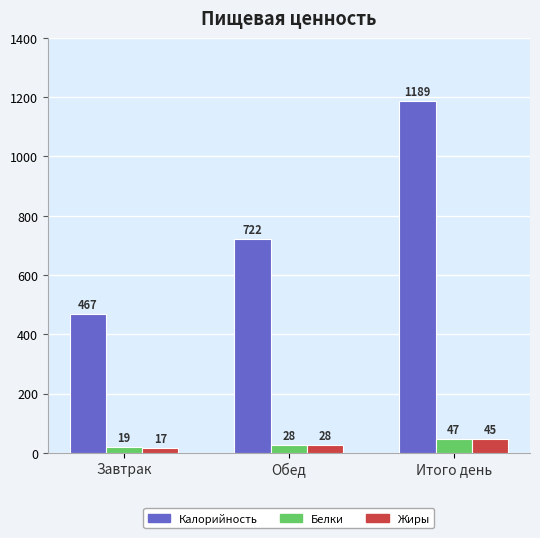

At how many categories does at least one series exceed 358?

3